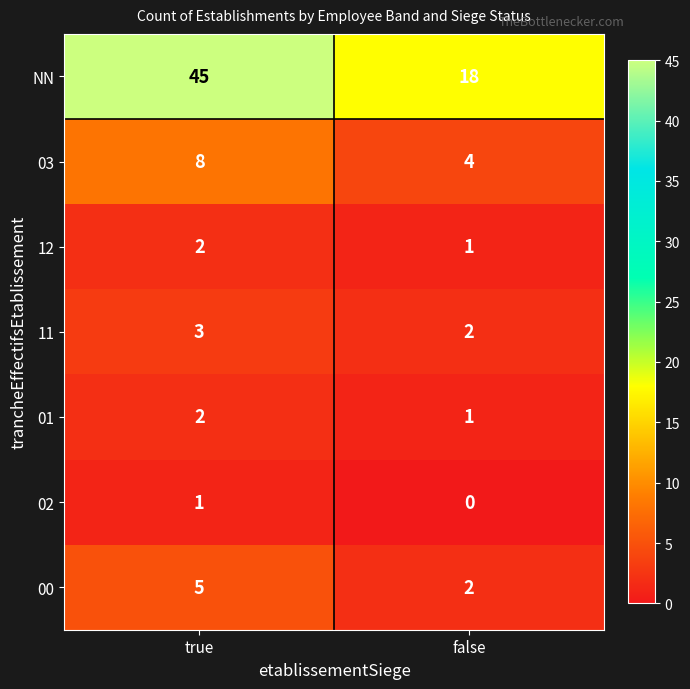

What is the average value of the NN series?

32